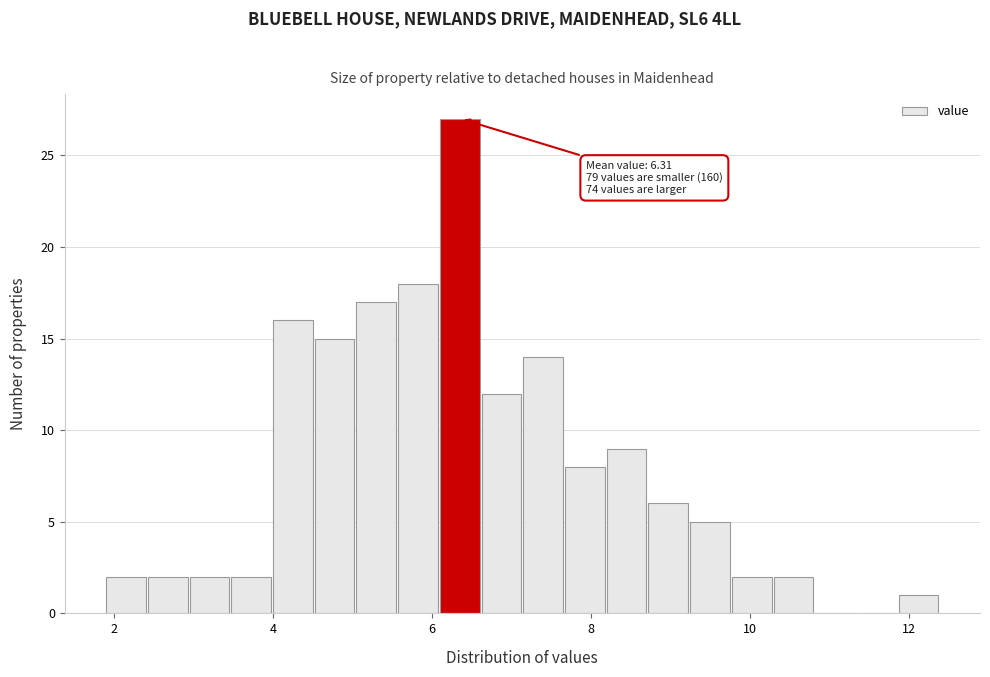

Around what value on the x-axis is the tallest bar? Give the approximate position of its centre, as read against the axis.

6.4